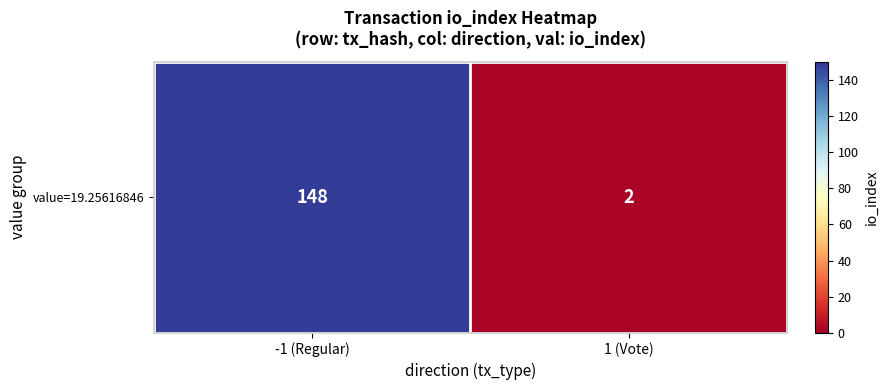

Is it true that the value at 1 (Vote) is 2?

True